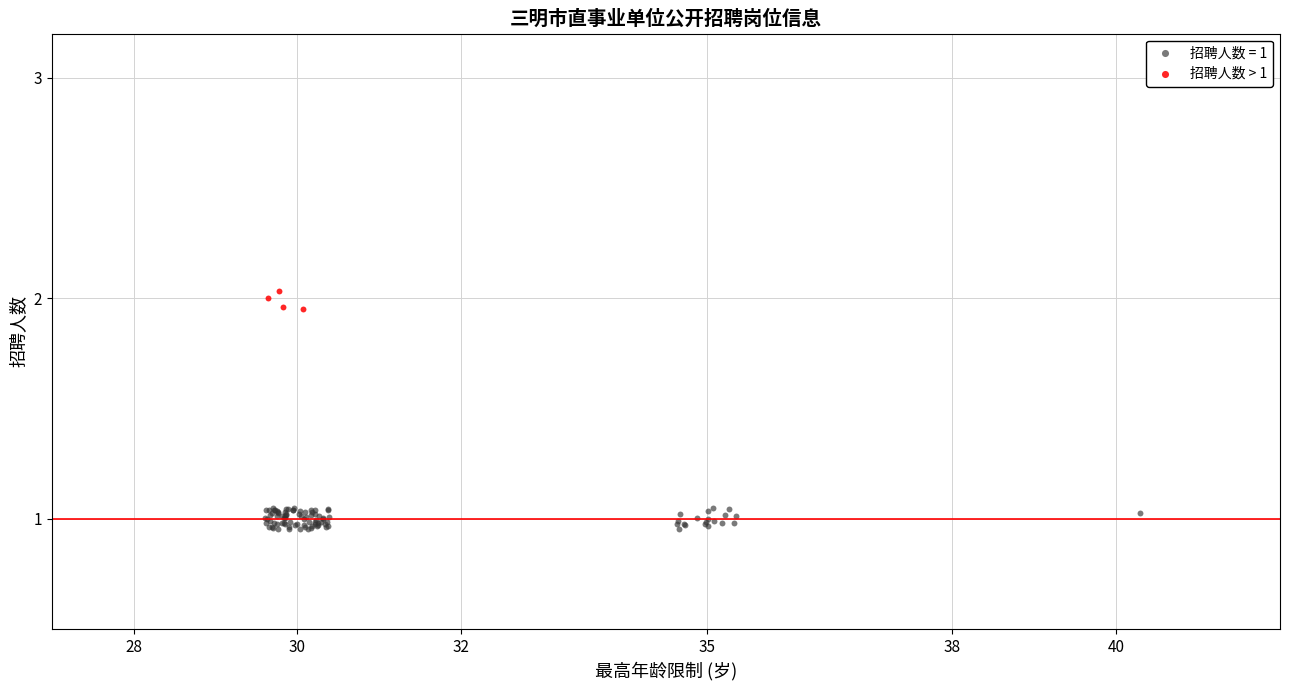

Which series contains the lowest Y value?

招聘人数 = 1